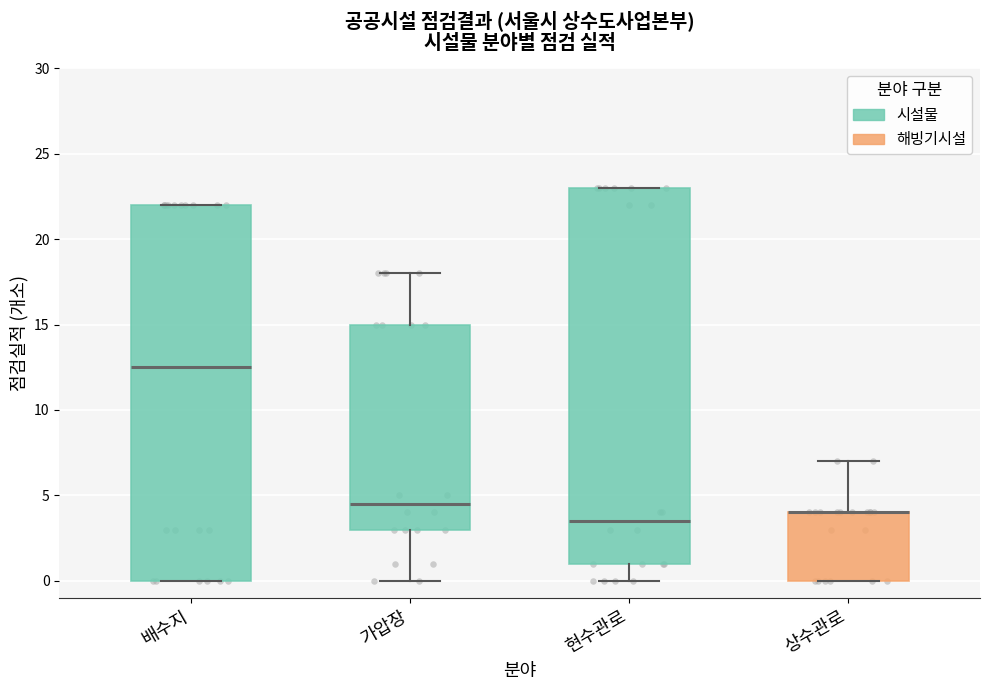

Reading left to right, read every box against the y-axis: the position of its median line, the range the box covers, and the ends of its whiskers. The values are not printed on the chart, so give them approximately, as read against the axis.

배수지: median 12.5, box 0.0 to 22.0, whiskers 0.0 to 22.0
가압장: median 4.5, box 3.0 to 15.0, whiskers 0.0 to 18.0
현수관로: median 3.5, box 1.0 to 23.0, whiskers 0.0 to 23.0
상수관로: median 4.0 (drawn on the box's upper edge), box 0.0 to 4.0, whiskers 0.0 to 7.0